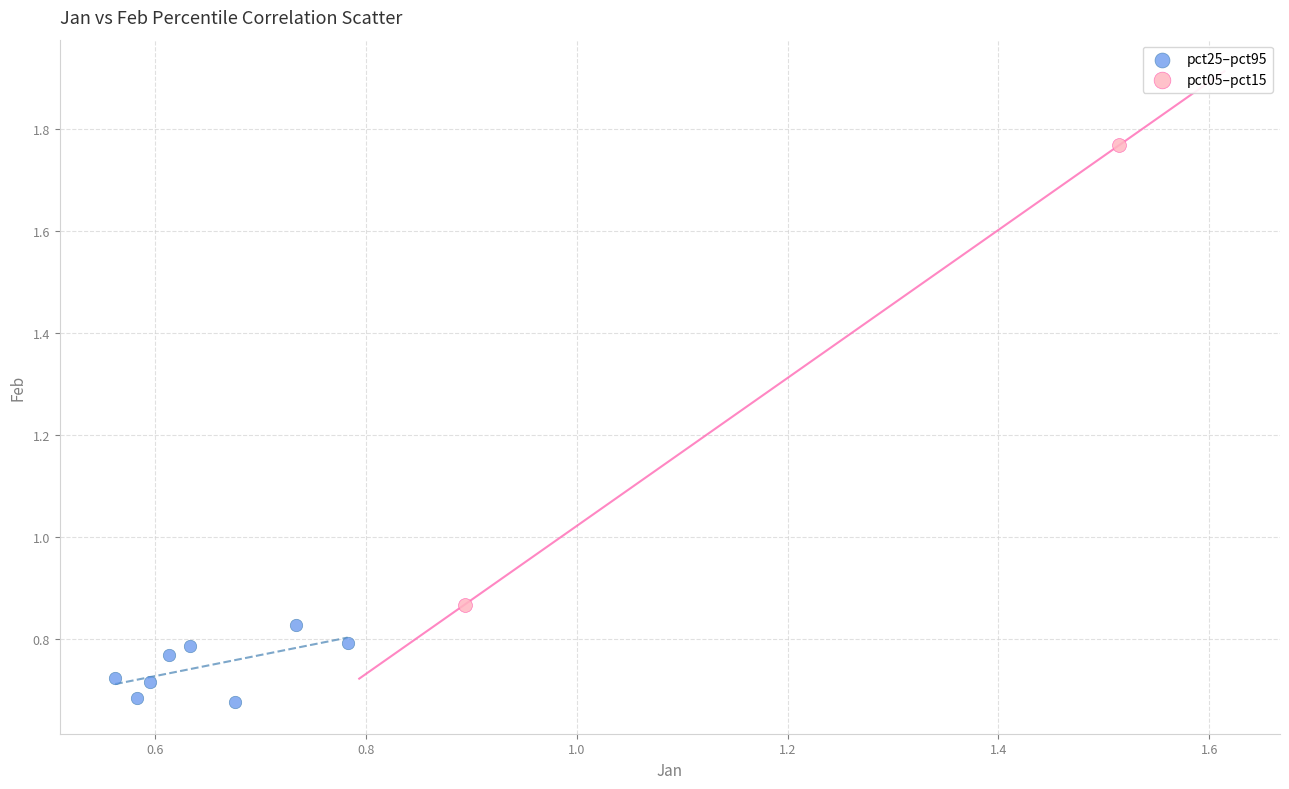

What are all the series names shown in the legend?

pct25–pct95, pct05–pct15